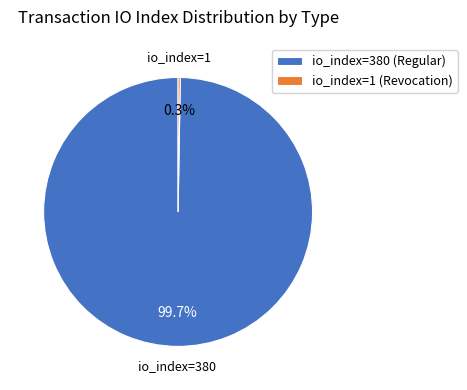

True or false: io_index=380 (Regular) accounts for 100% of the total.

True